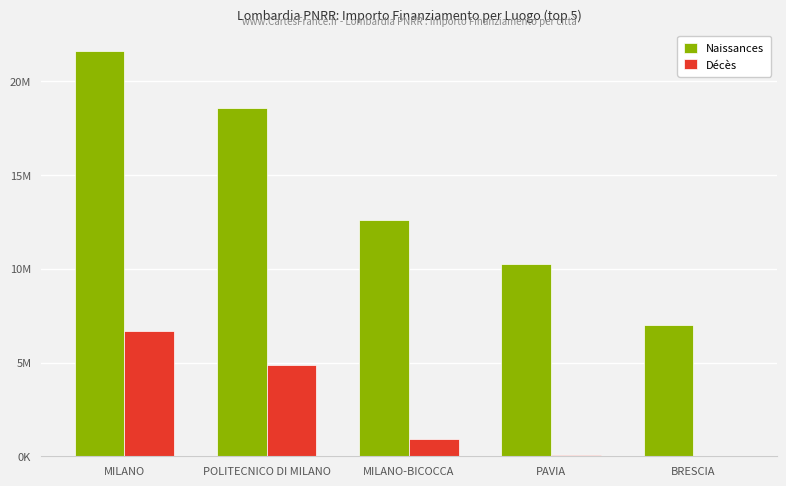

What is the spread (max minus min) of values at MILANO?

14950467.0